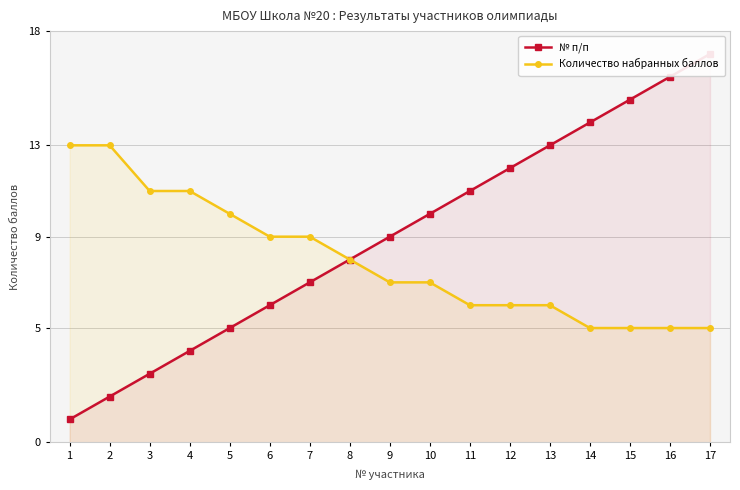

The value of Количество набранных баллов at 7 is 2. True or false?

False